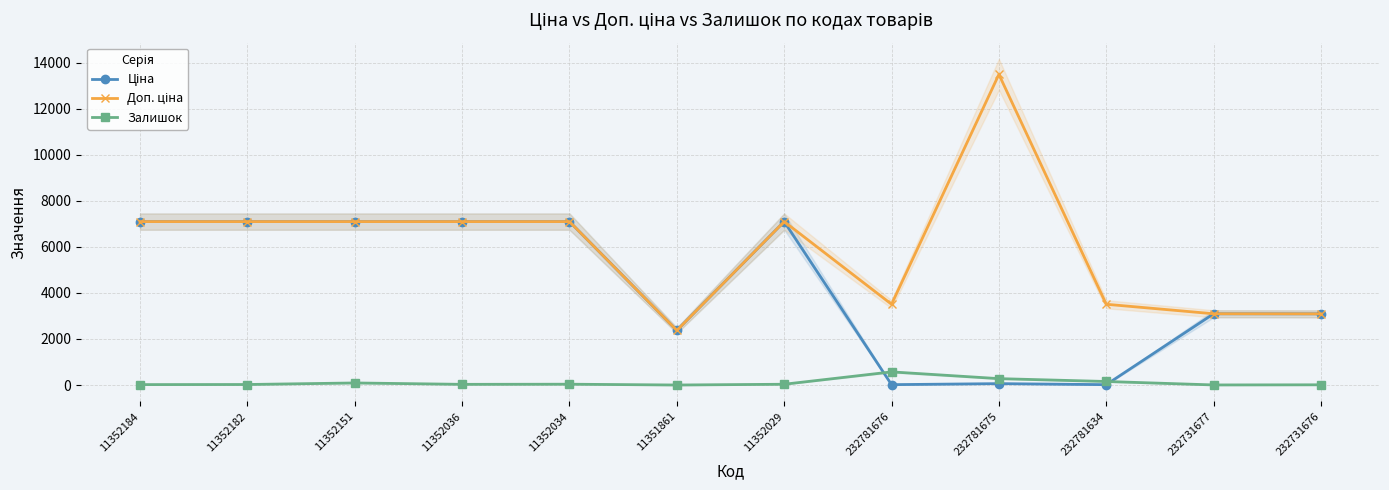

Rank the series at 11352182 from lowest to highest value.

Залишок, Ціна, Доп. ціна